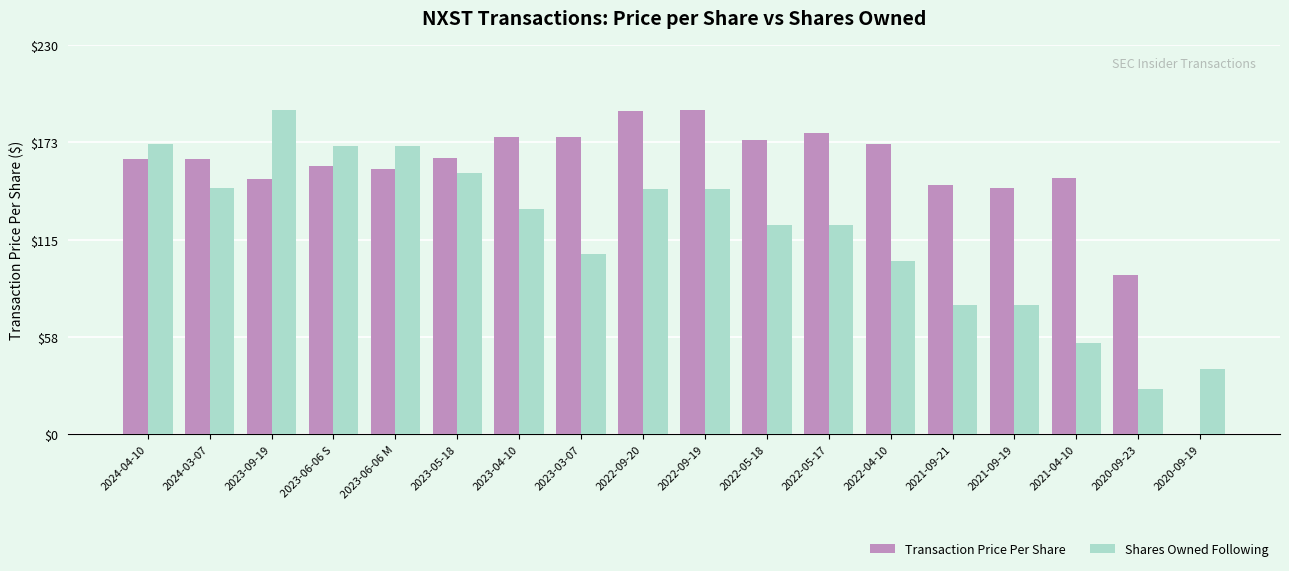

How many distinct data groups are displayed?

2